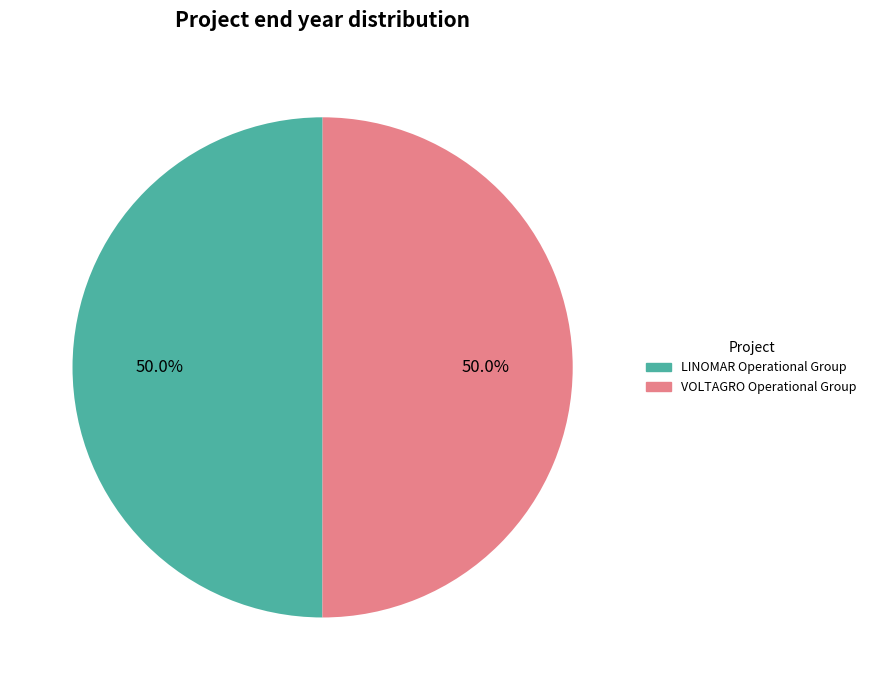

Do LINOMAR Operational Group and VOLTAGRO Operational Group together represent more than half of the pie?

Yes